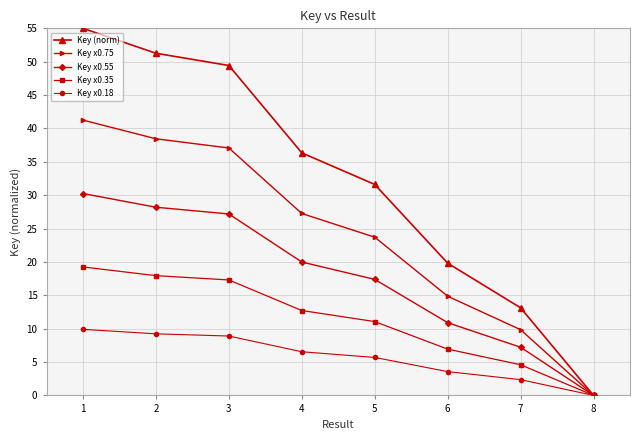

What is the total value across all series at 6?

56.1